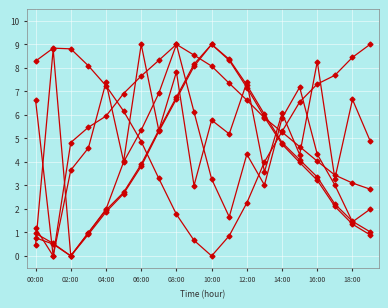

What is the label of the 20th point from the right?

00:00